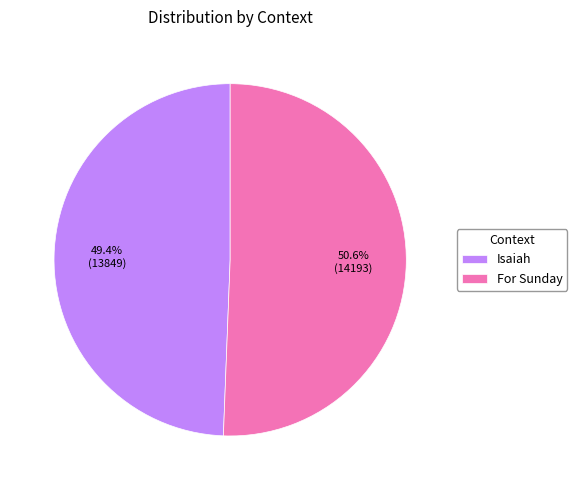

Which slice represents more than half of the pie?

For Sunday